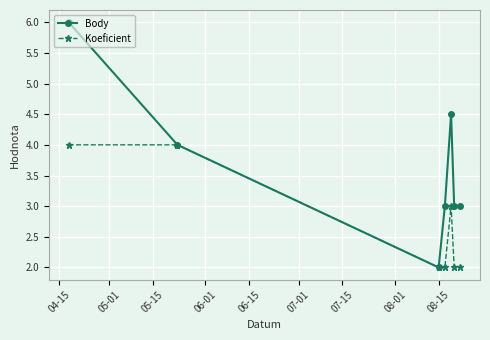

How many lines are shown in the chart?

2